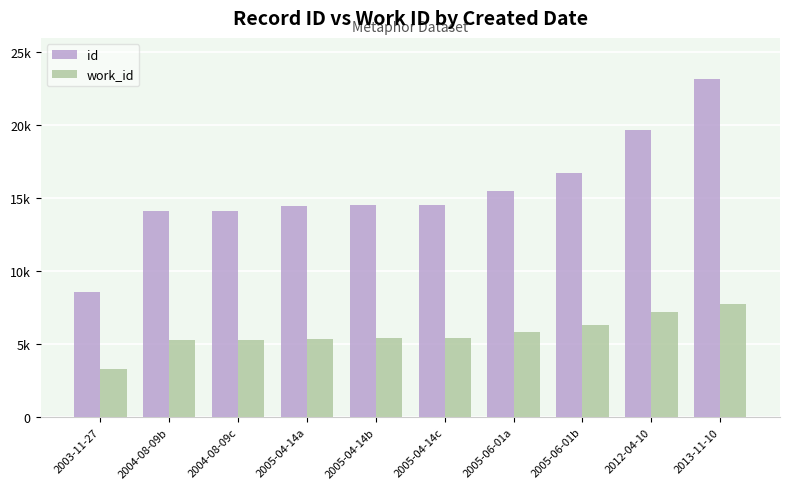

What is the difference between the second highest and minimum values in the work_id series?

3918